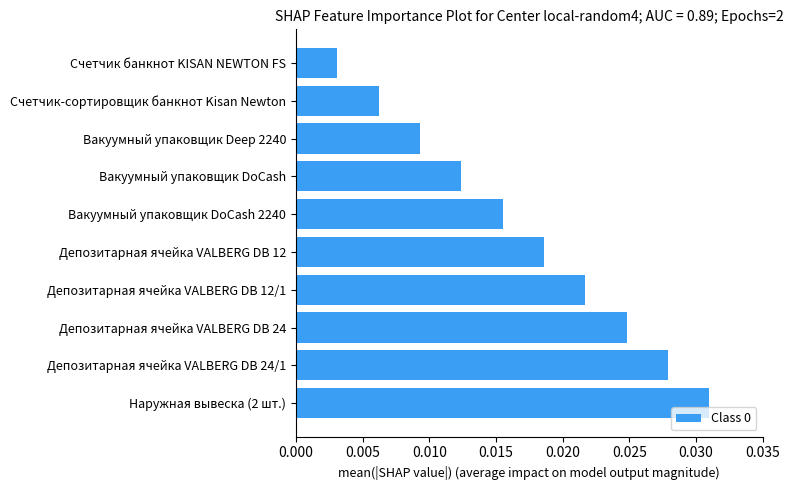

Between Депозитарная ячейка VALBERG DB 24/1 and Вакуумный упаковщик DoCash, which is larger?

Депозитарная ячейка VALBERG DB 24/1